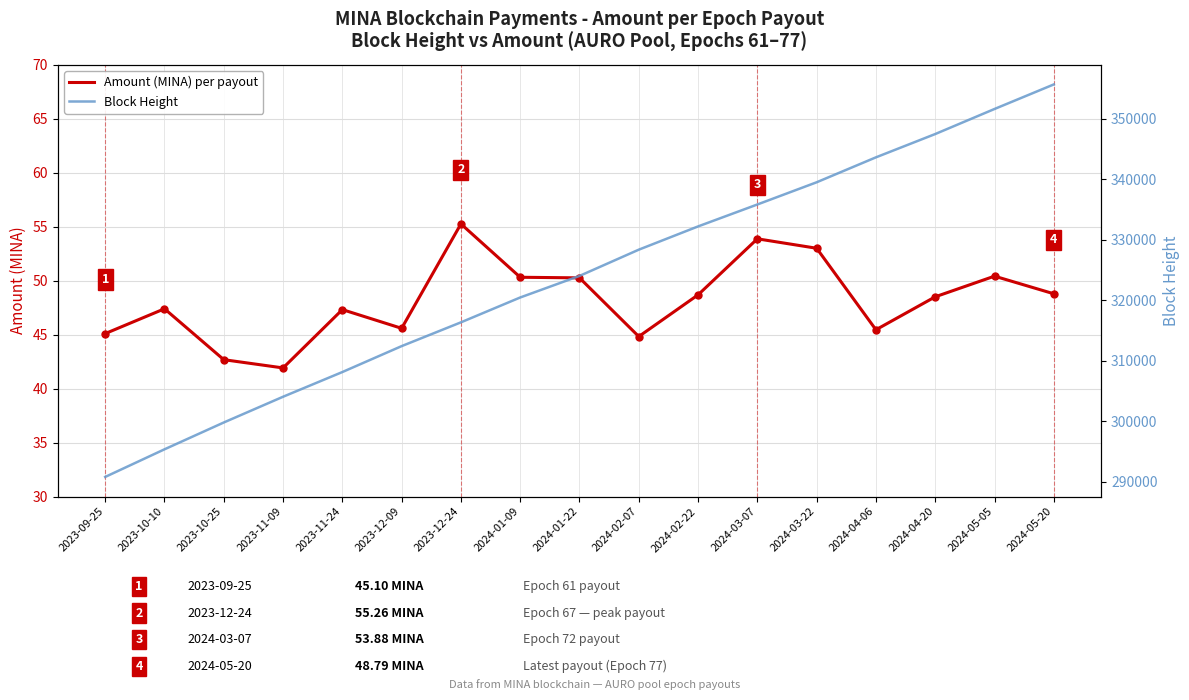

Which series has the largest total across all categories?

Block Height